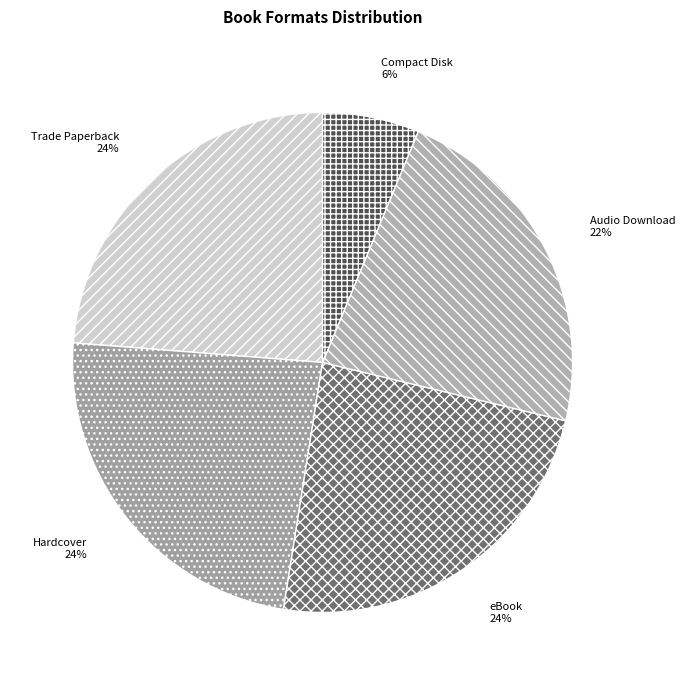

To the nearest percent, what is the difference between the Audio Download and Compact Disk slice percentages?

16%